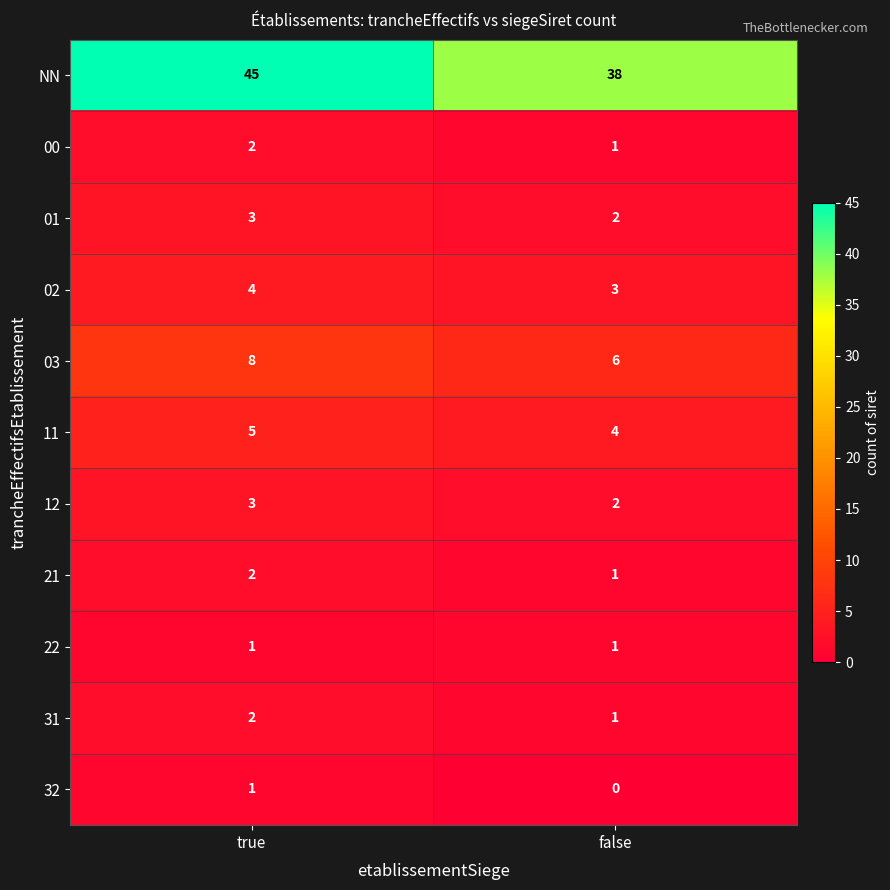

Which series has the largest total across all categories?

NN